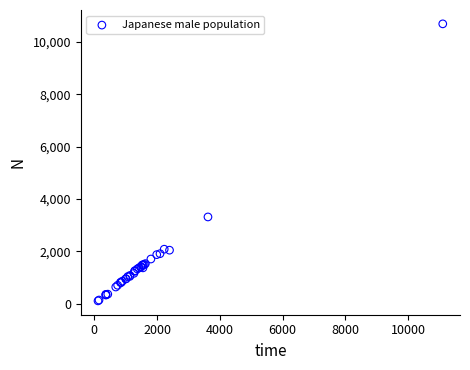

What Y value in the scatter plot is closest to 5398?

3316